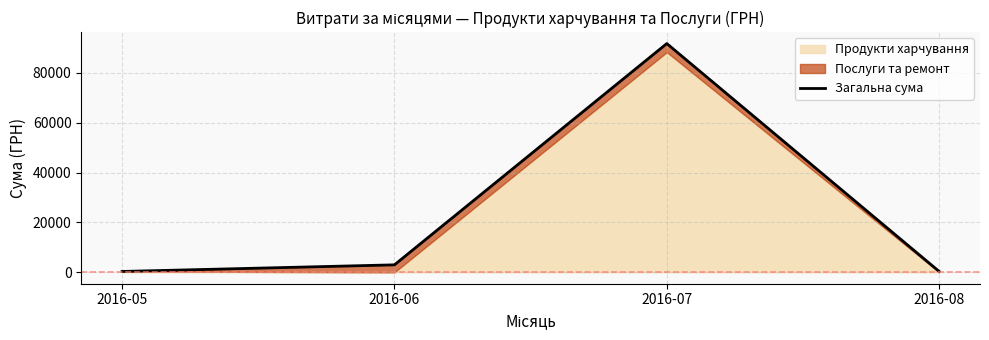

Where is the data nearest to the value 46041?

2016-06